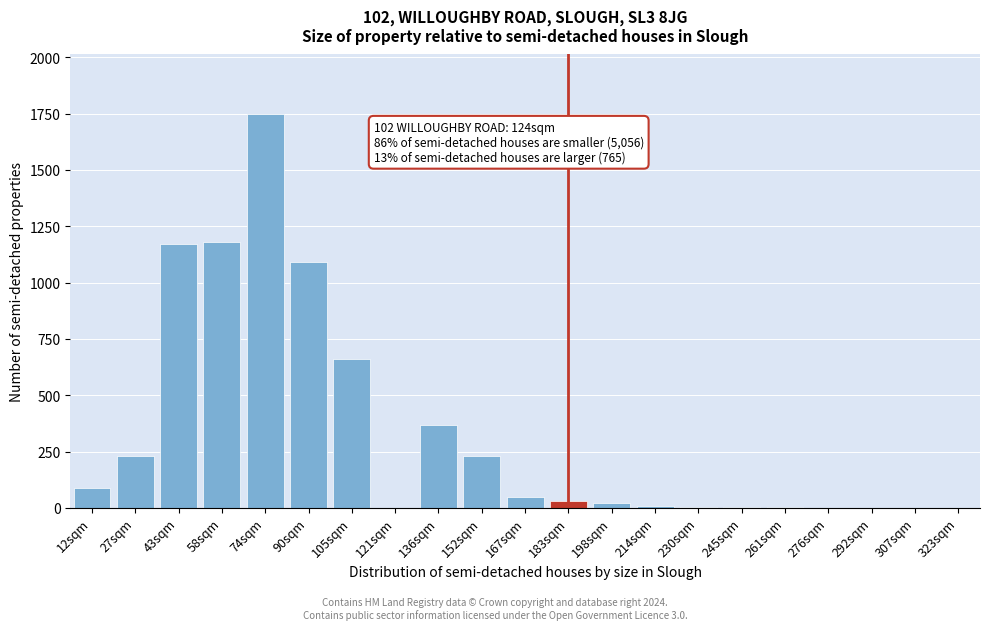

The chart shows a value of 10 at 214sqm. True or false?

True